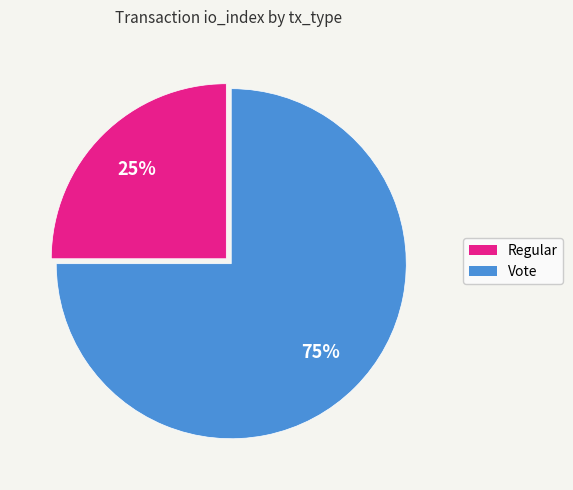

Does Regular account for over 50% of the chart?

No